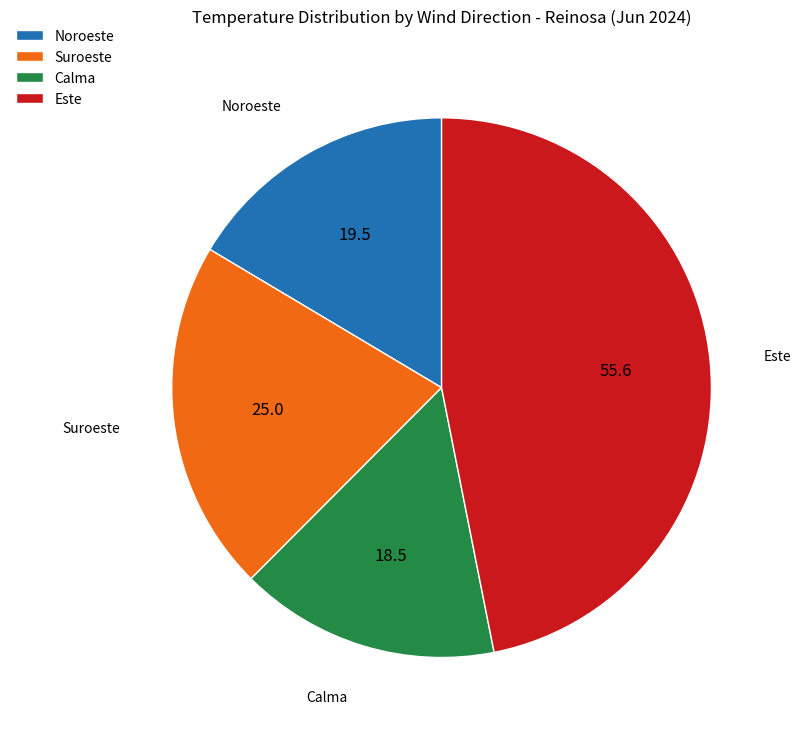

The Calma slice represents 21% of the pie. True or false?

False